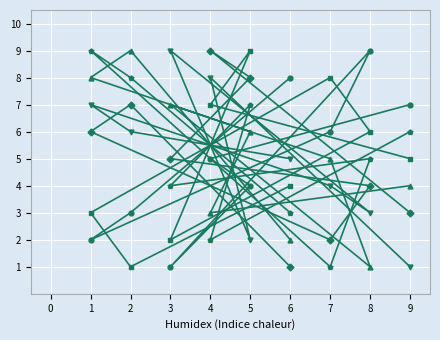

What is the sum of all col_2 values?

45